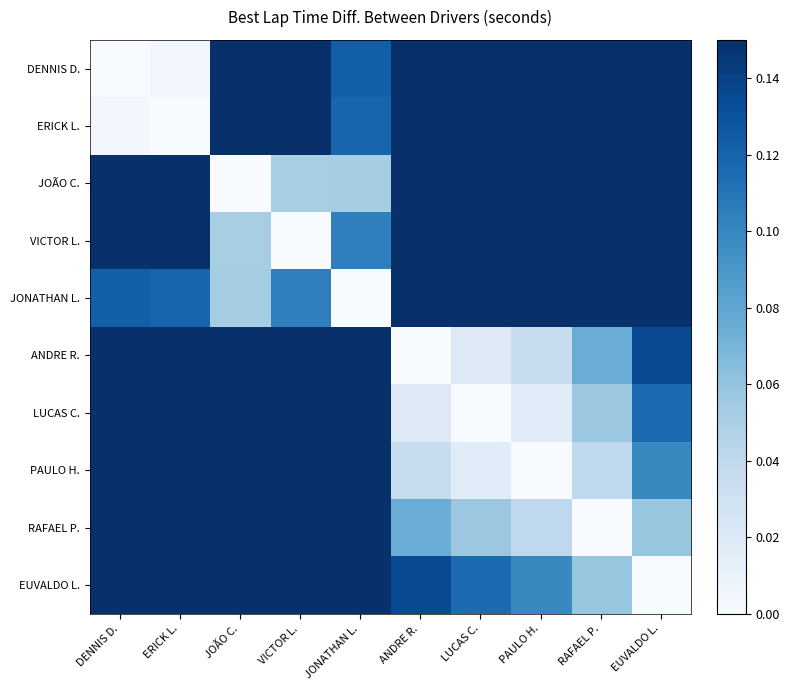

How many categories are shown in the chart?

10